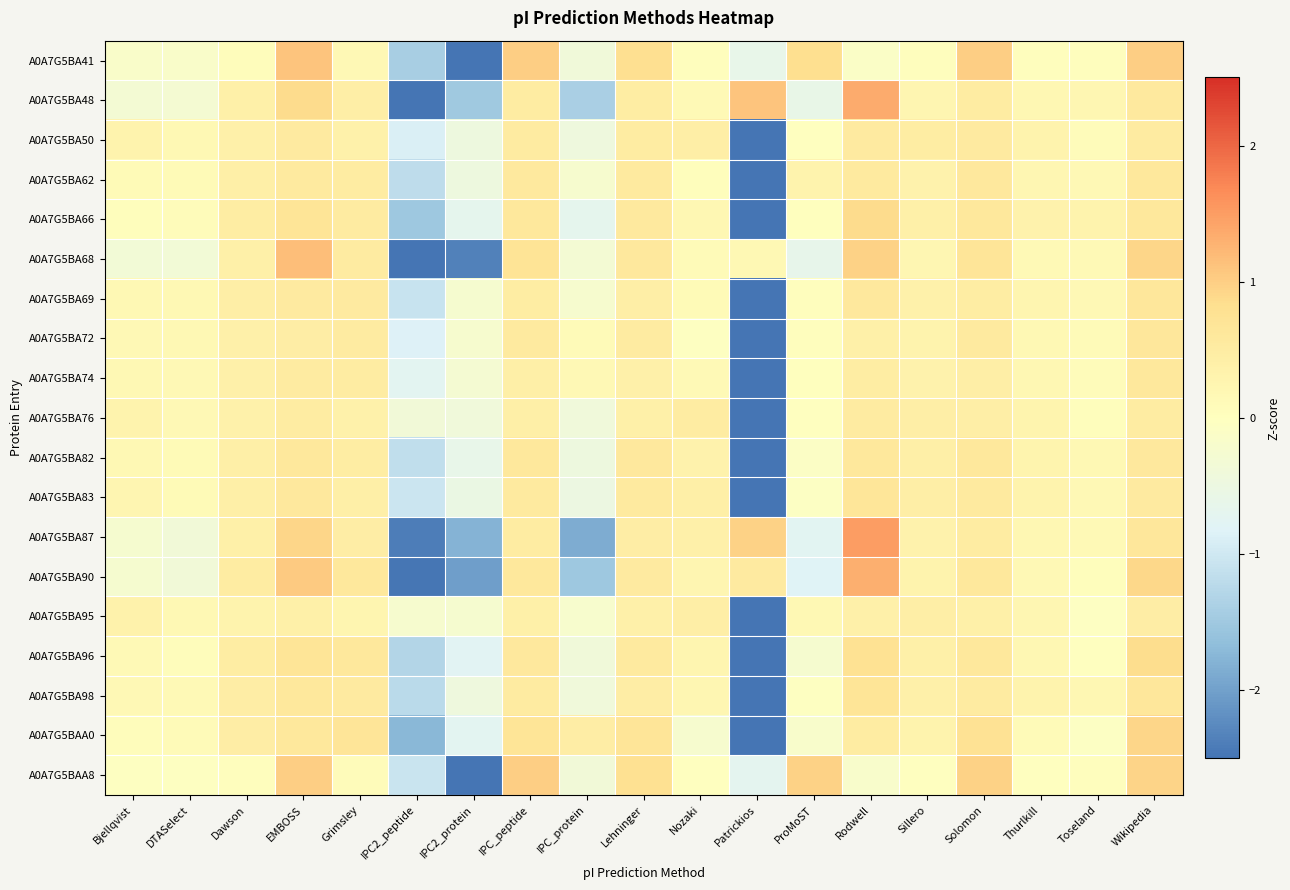

Reading left to right, list all the values displayed in this chart.

A0A7G5BA41: Bjellqvist=-0.1	DTASelect=-0.1	Dawson=0.1	EMBOSS=1.1	Grimsley=0.2	IPC2_peptide=-1.4	IPC2_protein=-3.3	IPC_peptide=1.0	IPC_protein=-0.4	Lehninger=0.8	Nozaki=0.0	Patrickios=-0.6	ProMoST=0.8	Rodwell=-0.1	Sillero=0.0	Solomon=1.0	Thurlkill=0.0	Toseland=0.0	Wikipedia=1.0
A0A7G5BA48: Bjellqvist=-0.3	DTASelect=-0.3	Dawson=0.4	EMBOSS=0.9	Grimsley=0.4	IPC2_peptide=-3.0	IPC2_protein=-1.5	IPC_peptide=0.5	IPC_protein=-1.4	Lehninger=0.5	Nozaki=0.2	Patrickios=1.1	ProMoST=-0.6	Rodwell=1.4	Sillero=0.3	Solomon=0.5	Thurlkill=0.2	Toseland=0.2	Wikipedia=0.6
A0A7G5BA50: Bjellqvist=0.3	DTASelect=0.2	Dawson=0.4	EMBOSS=0.5	Grimsley=0.4	IPC2_peptide=-0.9	IPC2_protein=-0.5	IPC_peptide=0.5	IPC_protein=-0.4	Lehninger=0.5	Nozaki=0.4	Patrickios=-3.9	ProMoST=-0.0	Rodwell=0.5	Sillero=0.5	Solomon=0.5	Thurlkill=0.3	Toseland=0.1	Wikipedia=0.5
A0A7G5BA62: Bjellqvist=0.1	DTASelect=0.1	Dawson=0.4	EMBOSS=0.5	Grimsley=0.5	IPC2_peptide=-1.2	IPC2_protein=-0.5	IPC_peptide=0.6	IPC_protein=-0.2	Lehninger=0.6	Nozaki=0.0	Patrickios=-3.8	ProMoST=0.3	Rodwell=0.5	Sillero=0.3	Solomon=0.6	Thurlkill=0.2	Toseland=0.2	Wikipedia=0.6
A0A7G5BA66: Bjellqvist=0.0	DTASelect=0.1	Dawson=0.5	EMBOSS=0.7	Grimsley=0.5	IPC2_peptide=-1.5	IPC2_protein=-0.7	IPC_peptide=0.6	IPC_protein=-0.7	Lehninger=0.6	Nozaki=0.2	Patrickios=-3.5	ProMoST=0.0	Rodwell=0.9	Sillero=0.4	Solomon=0.6	Thurlkill=0.3	Toseland=0.3	Wikipedia=0.6
A0A7G5BA68: Bjellqvist=-0.3	DTASelect=-0.3	Dawson=0.4	EMBOSS=1.2	Grimsley=0.5	IPC2_peptide=-2.8	IPC2_protein=-2.4	IPC_peptide=0.7	IPC_protein=-0.3	Lehninger=0.6	Nozaki=0.1	Patrickios=0.2	ProMoST=-0.6	Rodwell=1.0	Sillero=0.2	Solomon=0.7	Thurlkill=0.1	Toseland=0.1	Wikipedia=0.9
A0A7G5BA69: Bjellqvist=0.2	DTASelect=0.2	Dawson=0.4	EMBOSS=0.5	Grimsley=0.5	IPC2_peptide=-1.1	IPC2_protein=-0.2	IPC_peptide=0.5	IPC_protein=-0.2	Lehninger=0.4	Nozaki=0.1	Patrickios=-3.9	ProMoST=0.0	Rodwell=0.6	Sillero=0.4	Solomon=0.5	Thurlkill=0.3	Toseland=0.2	Wikipedia=0.6
A0A7G5BA72: Bjellqvist=0.2	DTASelect=0.2	Dawson=0.4	EMBOSS=0.5	Grimsley=0.5	IPC2_peptide=-0.9	IPC2_protein=-0.2	IPC_peptide=0.5	IPC_protein=0.1	Lehninger=0.5	Nozaki=-0.0	Patrickios=-4.0	ProMoST=0.0	Rodwell=0.4	Sillero=0.3	Solomon=0.6	Thurlkill=0.2	Toseland=0.1	Wikipedia=0.6
A0A7G5BA74: Bjellqvist=0.2	DTASelect=0.2	Dawson=0.4	EMBOSS=0.5	Grimsley=0.5	IPC2_peptide=-0.7	IPC2_protein=-0.3	IPC_peptide=0.4	IPC_protein=0.2	Lehninger=0.4	Nozaki=0.2	Patrickios=-4.0	ProMoST=0.0	Rodwell=0.5	Sillero=0.3	Solomon=0.4	Thurlkill=0.2	Toseland=0.1	Wikipedia=0.6
A0A7G5BA76: Bjellqvist=0.3	DTASelect=0.2	Dawson=0.4	EMBOSS=0.5	Grimsley=0.4	IPC2_peptide=-0.4	IPC2_protein=-0.4	IPC_peptide=0.4	IPC_protein=-0.4	Lehninger=0.4	Nozaki=0.5	Patrickios=-4.0	ProMoST=-0.0	Rodwell=0.5	Sillero=0.4	Solomon=0.4	Thurlkill=0.3	Toseland=0.0	Wikipedia=0.5
A0A7G5BA82: Bjellqvist=0.2	DTASelect=0.1	Dawson=0.4	EMBOSS=0.6	Grimsley=0.5	IPC2_peptide=-1.2	IPC2_protein=-0.6	IPC_peptide=0.6	IPC_protein=-0.5	Lehninger=0.6	Nozaki=0.3	Patrickios=-3.7	ProMoST=-0.1	Rodwell=0.6	Sillero=0.4	Solomon=0.6	Thurlkill=0.3	Toseland=0.2	Wikipedia=0.6
A0A7G5BA83: Bjellqvist=0.2	DTASelect=0.1	Dawson=0.4	EMBOSS=0.6	Grimsley=0.4	IPC2_peptide=-1.1	IPC2_protein=-0.5	IPC_peptide=0.6	IPC_protein=-0.5	Lehninger=0.5	Nozaki=0.4	Patrickios=-3.8	ProMoST=-0.1	Rodwell=0.7	Sillero=0.4	Solomon=0.6	Thurlkill=0.3	Toseland=0.2	Wikipedia=0.5
A0A7G5BA87: Bjellqvist=-0.2	DTASelect=-0.4	Dawson=0.4	EMBOSS=0.9	Grimsley=0.5	IPC2_peptide=-2.4	IPC2_protein=-1.8	IPC_peptide=0.5	IPC_protein=-1.9	Lehninger=0.5	Nozaki=0.4	Patrickios=1.0	ProMoST=-0.7	Rodwell=1.5	Sillero=0.3	Solomon=0.5	Thurlkill=0.2	Toseland=0.1	Wikipedia=0.6
A0A7G5BA90: Bjellqvist=-0.2	DTASelect=-0.4	Dawson=0.5	EMBOSS=1.1	Grimsley=0.6	IPC2_peptide=-2.5	IPC2_protein=-2.0	IPC_peptide=0.6	IPC_protein=-1.5	Lehninger=0.5	Nozaki=0.2	Patrickios=0.5	ProMoST=-0.8	Rodwell=1.3	Sillero=0.3	Solomon=0.6	Thurlkill=0.2	Toseland=0.1	Wikipedia=0.9
A0A7G5BA95: Bjellqvist=0.3	DTASelect=0.2	Dawson=0.3	EMBOSS=0.4	Grimsley=0.3	IPC2_peptide=-0.2	IPC2_protein=-0.2	IPC_peptide=0.4	IPC_protein=-0.2	Lehninger=0.4	Nozaki=0.4	Patrickios=-4.1	ProMoST=0.2	Rodwell=0.4	Sillero=0.4	Solomon=0.4	Thurlkill=0.2	Toseland=-0.1	Wikipedia=0.5
A0A7G5BA96: Bjellqvist=0.1	DTASelect=0.1	Dawson=0.5	EMBOSS=0.7	Grimsley=0.6	IPC2_peptide=-1.3	IPC2_protein=-0.8	IPC_peptide=0.6	IPC_protein=-0.4	Lehninger=0.6	Nozaki=0.3	Patrickios=-3.6	ProMoST=-0.3	Rodwell=0.8	Sillero=0.4	Solomon=0.6	Thurlkill=0.2	Toseland=-0.0	Wikipedia=0.8
A0A7G5BA98: Bjellqvist=0.2	DTASelect=0.2	Dawson=0.5	EMBOSS=0.6	Grimsley=0.5	IPC2_peptide=-1.2	IPC2_protein=-0.4	IPC_peptide=0.5	IPC_protein=-0.4	Lehninger=0.5	Nozaki=0.2	Patrickios=-3.8	ProMoST=-0.0	Rodwell=0.7	Sillero=0.4	Solomon=0.5	Thurlkill=0.3	Toseland=0.2	Wikipedia=0.6
A0A7G5BAA0: Bjellqvist=0.1	DTASelect=0.1	Dawson=0.5	EMBOSS=0.6	Grimsley=0.7	IPC2_peptide=-1.7	IPC2_protein=-0.7	IPC_peptide=0.7	IPC_protein=0.5	Lehninger=0.7	Nozaki=-0.2	Patrickios=-3.4	ProMoST=-0.2	Rodwell=0.5	Sillero=0.3	Solomon=0.7	Thurlkill=0.1	Toseland=-0.1	Wikipedia=0.9
A0A7G5BAA8: Bjellqvist=-0.0	DTASelect=-0.0	Dawson=0.0	EMBOSS=1.0	Grimsley=0.1	IPC2_peptide=-1.1	IPC2_protein=-3.4	IPC_peptide=1.0	IPC_protein=-0.4	Lehninger=0.8	Nozaki=-0.0	Patrickios=-0.7	ProMoST=1.0	Rodwell=-0.2	Sillero=-0.0	Solomon=1.0	Thurlkill=-0.0	Toseland=0.0	Wikipedia=0.9